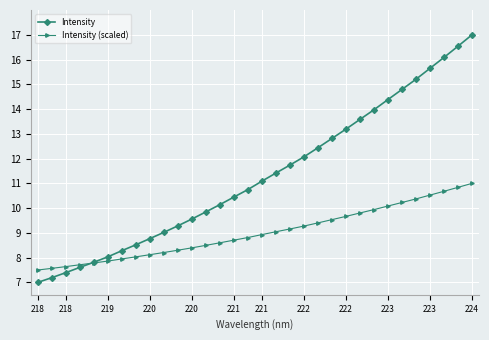

What is the value of the Intensity point at the 30th from the left?

16.1